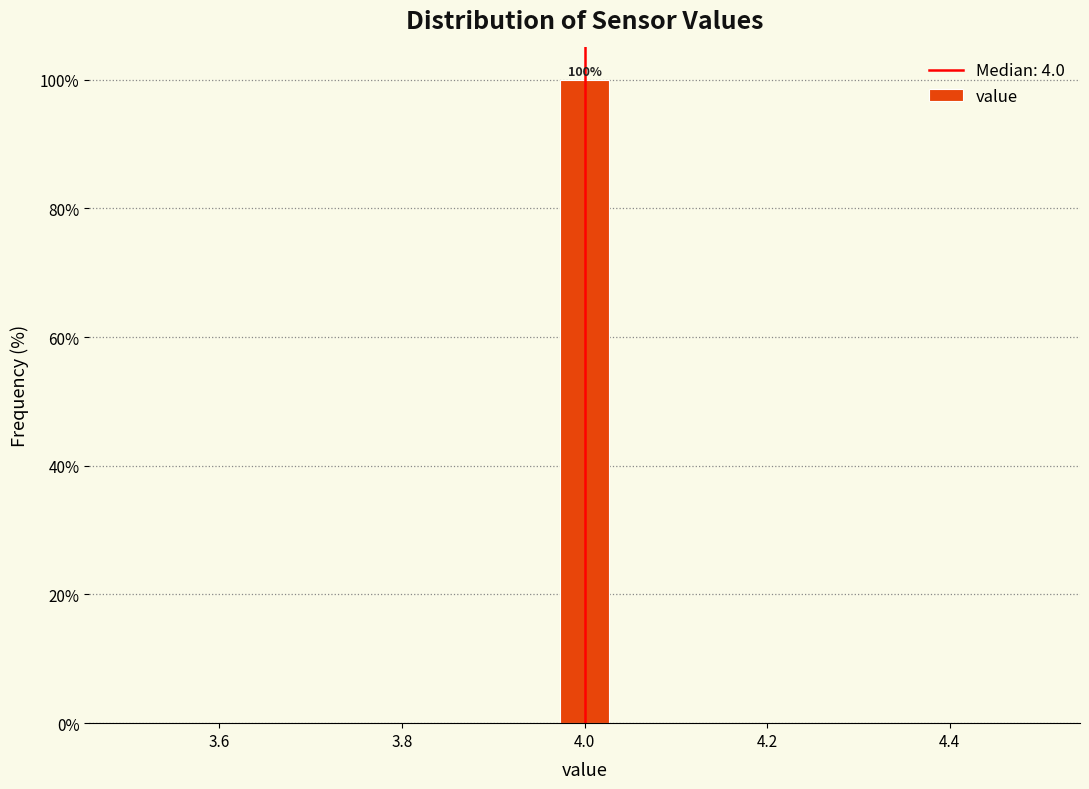

Around what value on the x-axis is the tallest bar? Give the approximate position of its centre, as read against the axis.

4.00